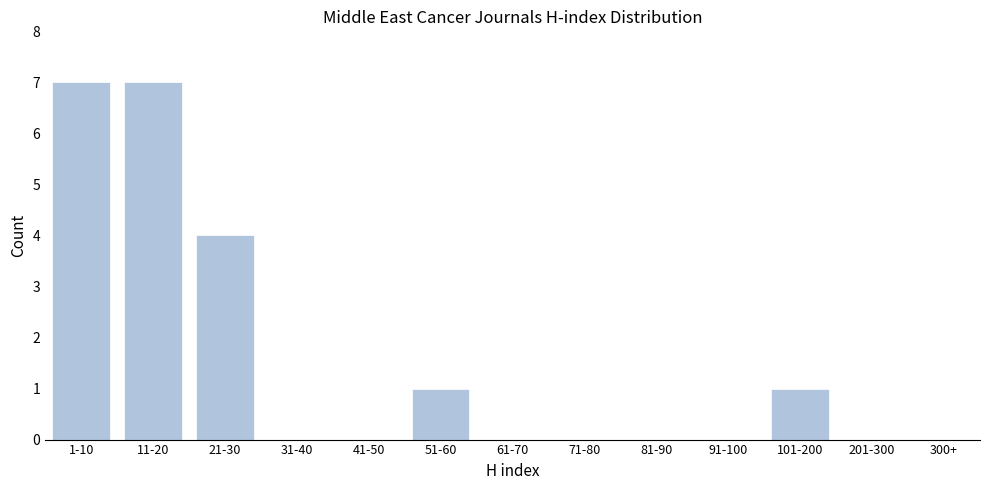

Reading right to left, what are all the values shown in this chart?

101-200=1	91-100=0	81-90=0	71-80=0	61-70=0	51-60=1	41-50=0	31-40=0	21-30=4	11-20=7	1-10=7